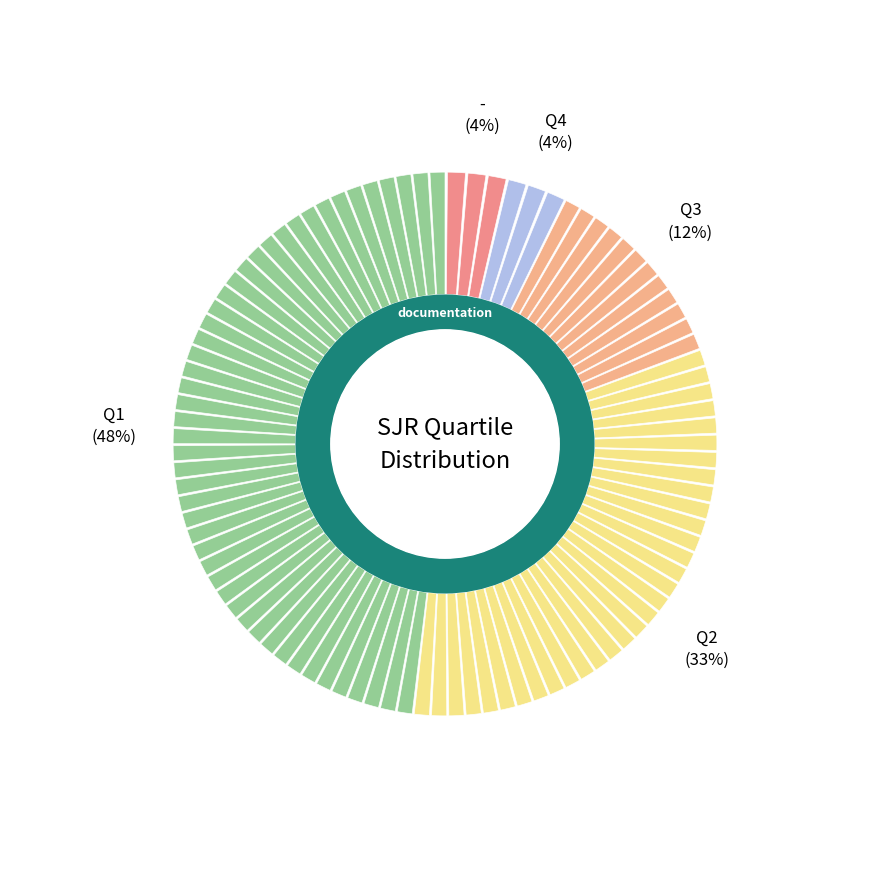

What percentage do Q2 and Q4 together represent?

36.1%